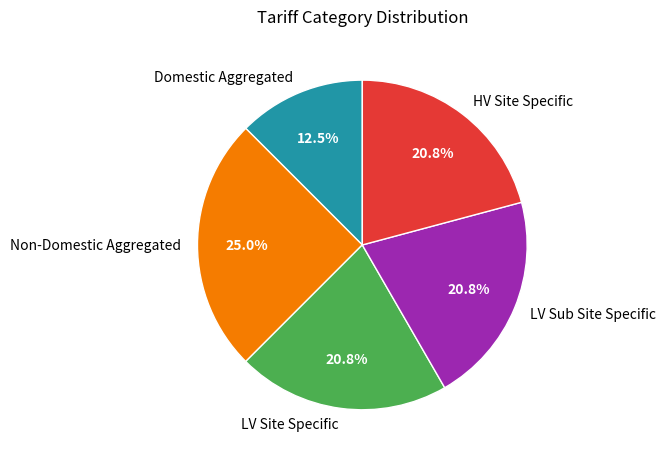

Count the number of slices in the pie.

5